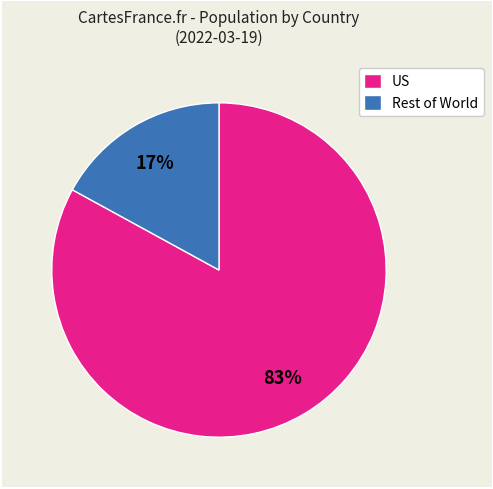

Is it true that Rest of World is 17% of the pie?

True